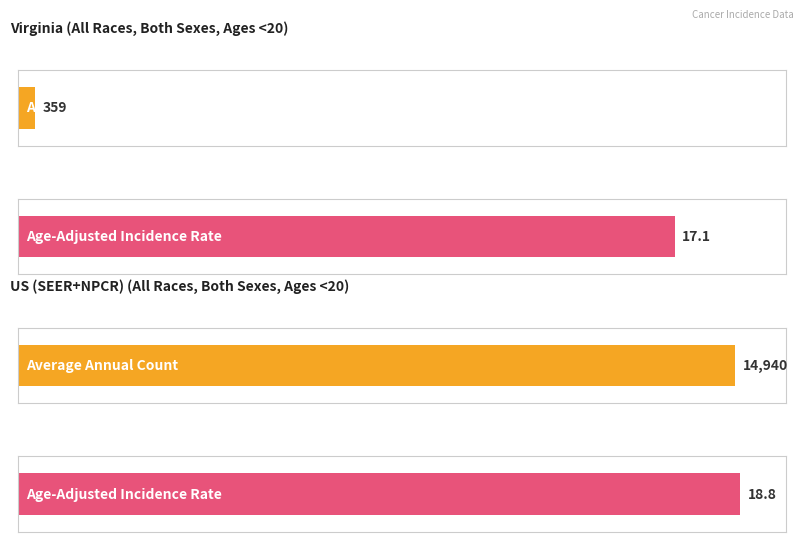

At which label is Upper 95% CI closest to 18?

Virginia